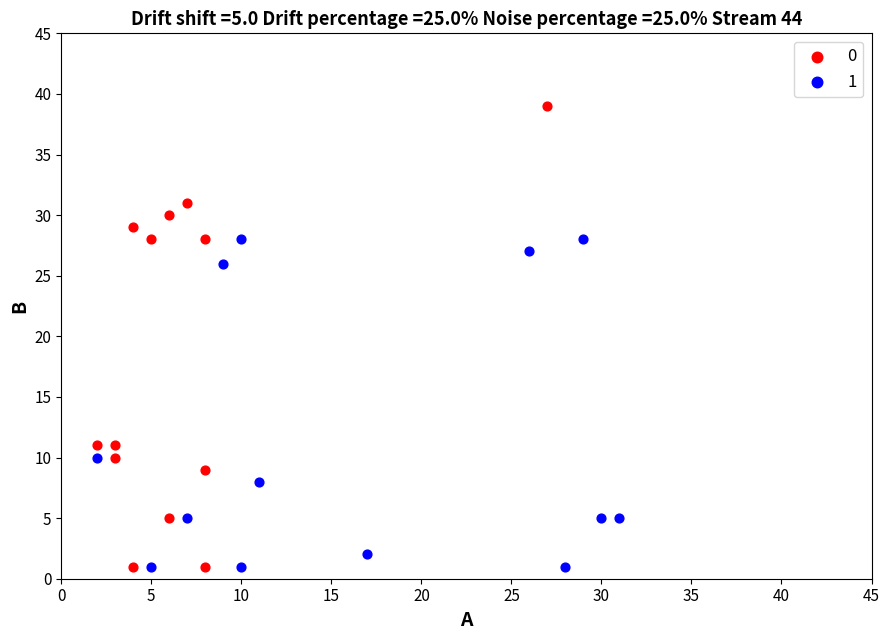

What are all the series names shown in the legend?

0, 1